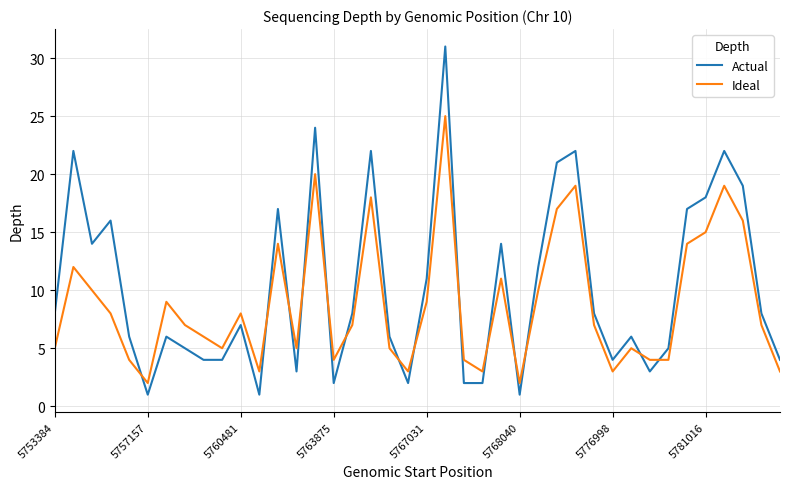

Which series has the widest spread of values?

Actual